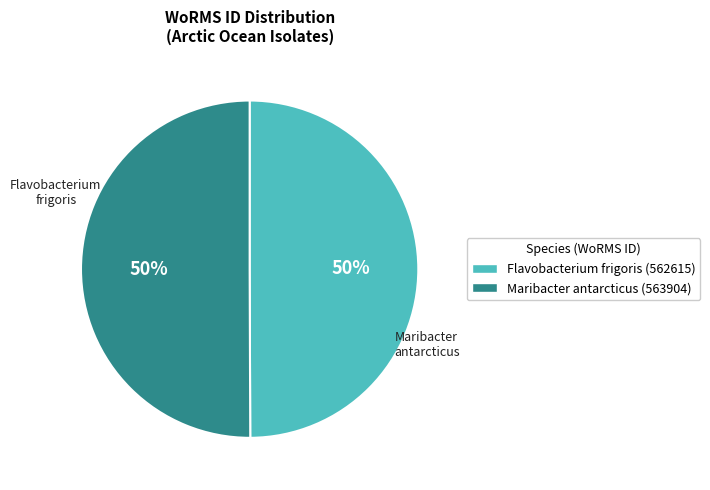

To the nearest percent, what is the average slice percentage?

50%